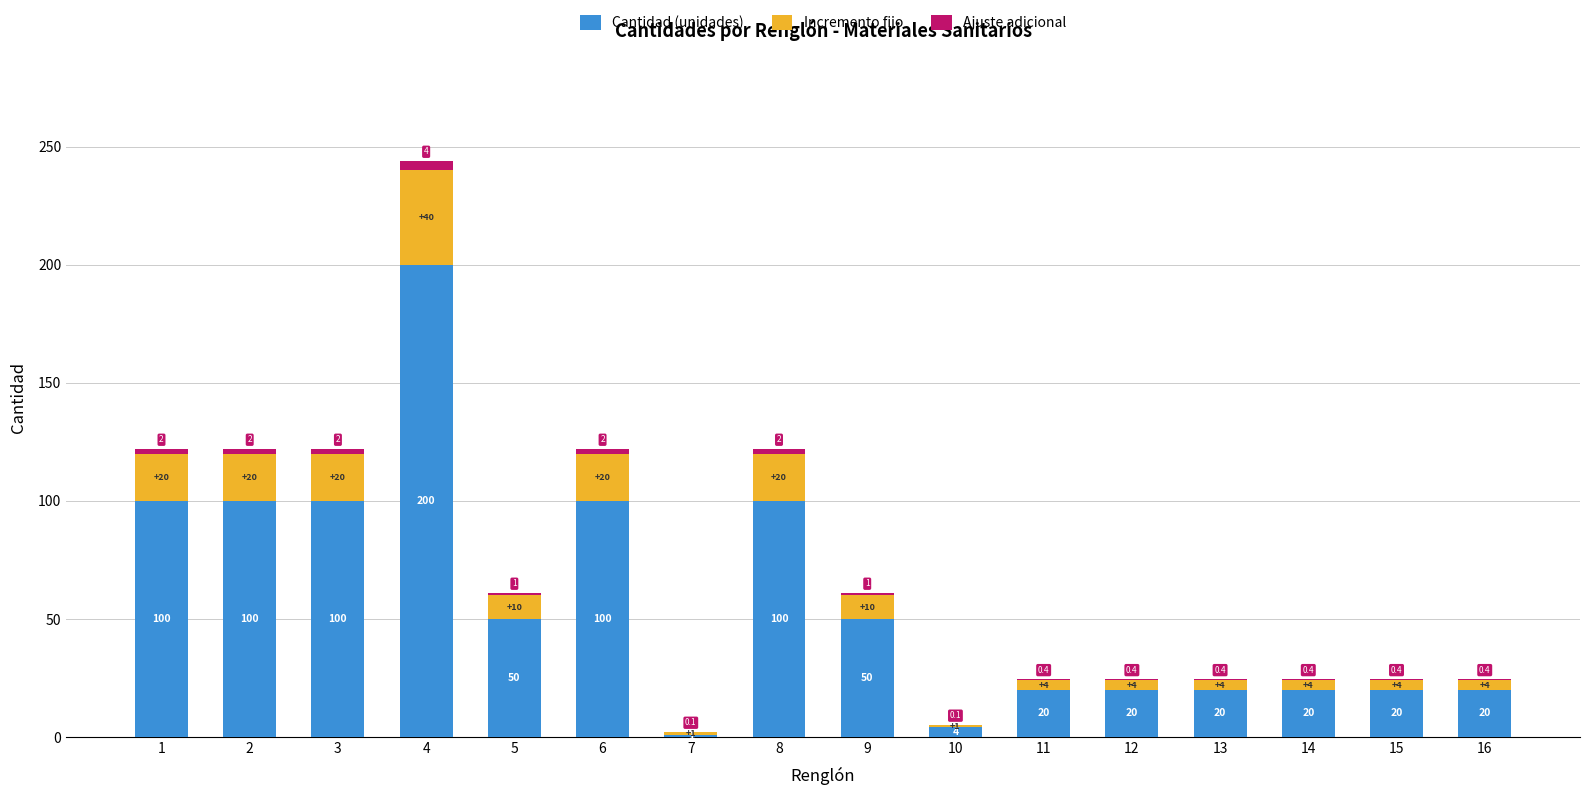

Is it true that Cantidad (unidades) equals 178.3 at 2?

False